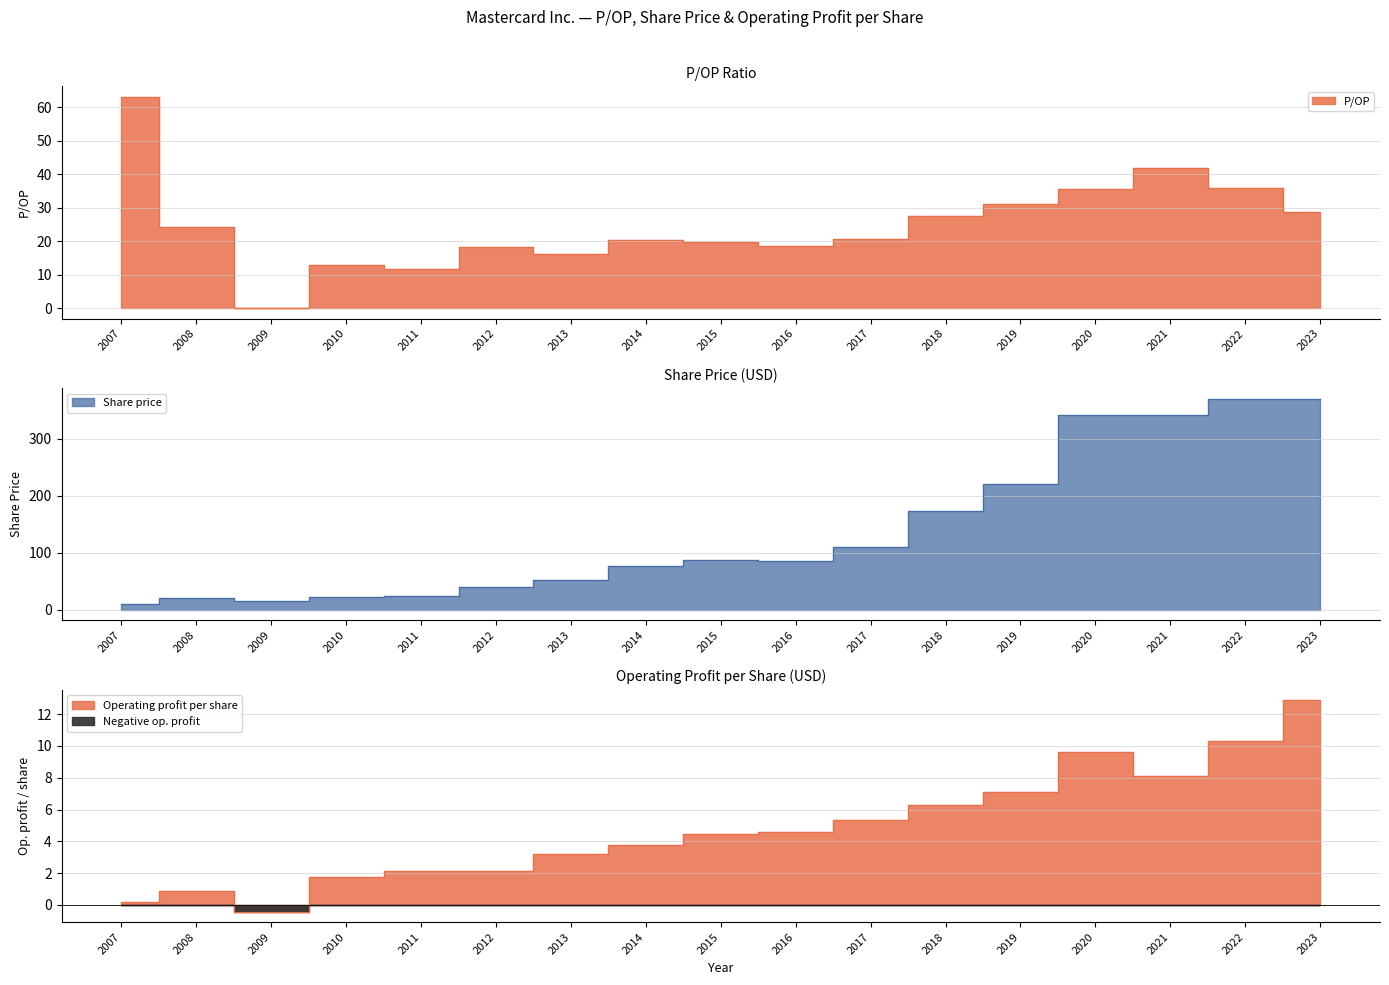

How many data points in P/OP are less than 20?

7